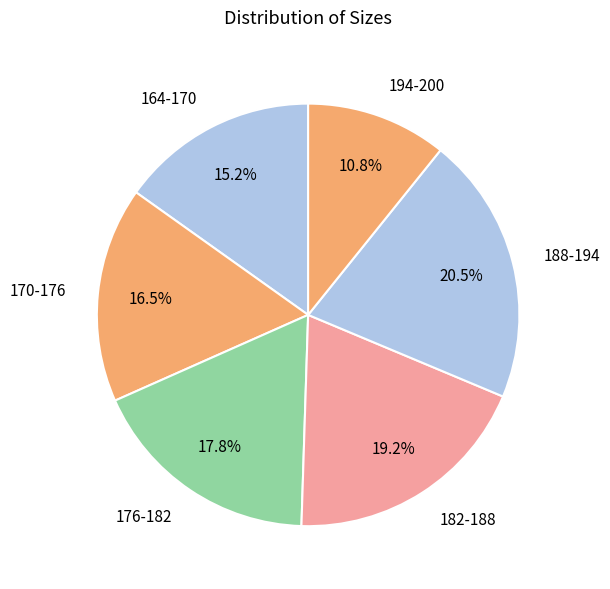

How many slices are in this pie chart?

6